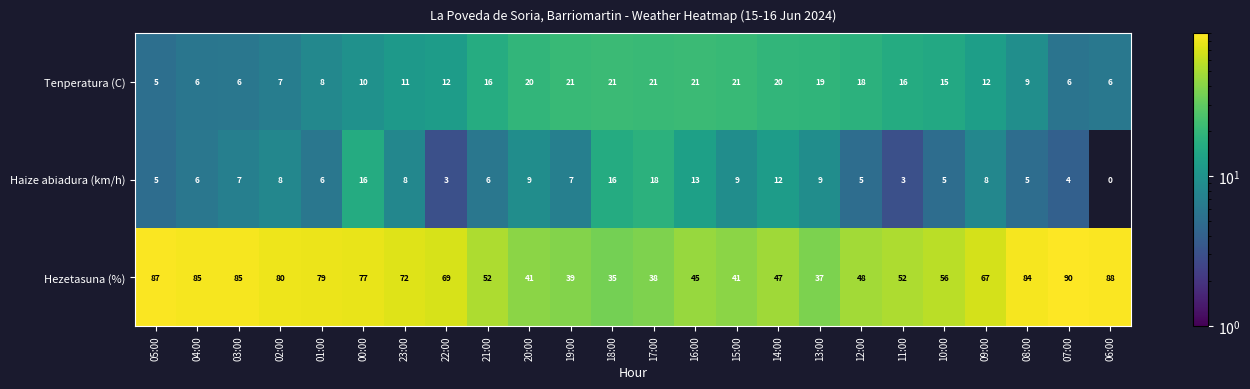

True or false: Tenperatura (C) has a value of 7 at 02:00.

True